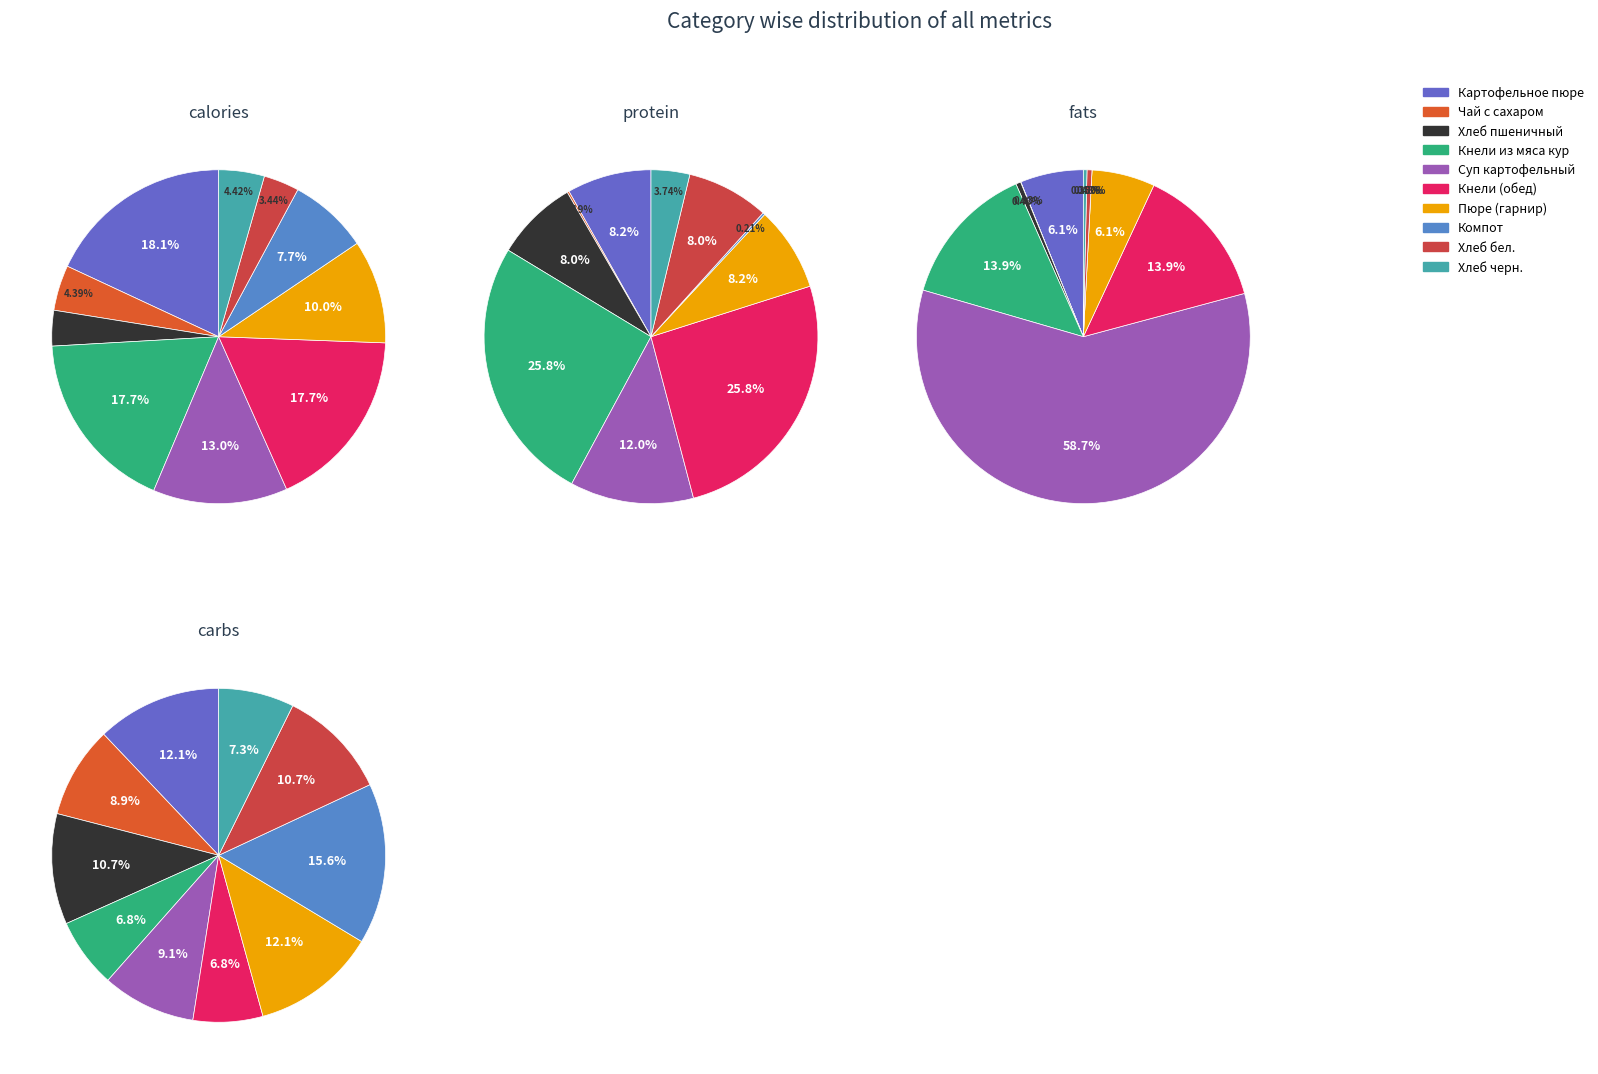

How many slices are in this pie chart?

10